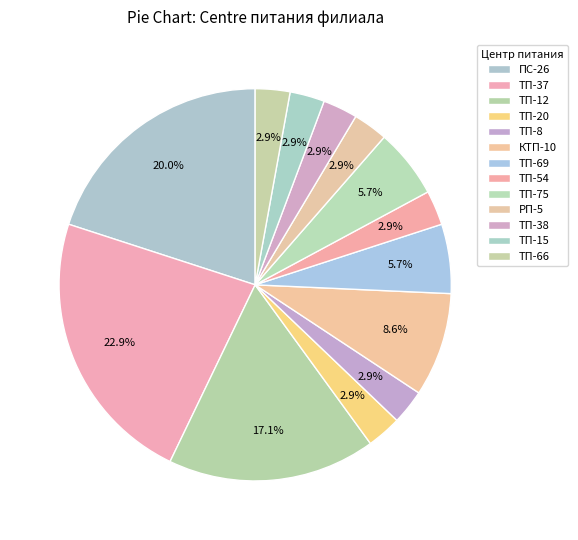

Is ТП-12 the majority of the pie?

No